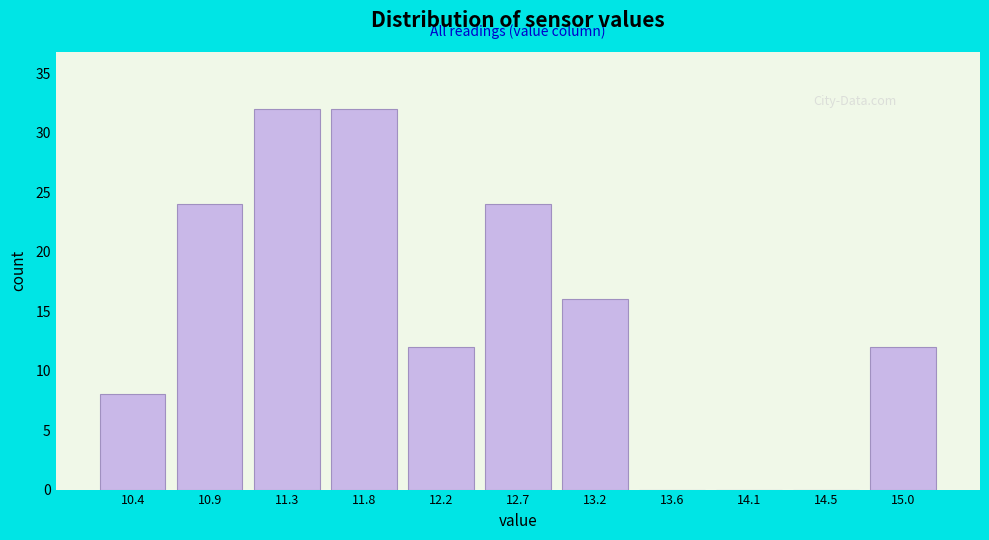

Reading left to right, list every bar in this chart as the range it spans on the x-axis followed by its height. Neither the bar edges nor the heights are printed on the chart, so give them approximately, as read against the axes.

10.20 to 10.65: 8
10.65 to 11.10: 24
11.10 to 11.55: 32
11.55 to 12.00: 32
12.00 to 12.45: 12
12.45 to 12.95: 24
12.95 to 13.40: 16
13.40 to 13.85: 0
13.85 to 14.30: 0
14.30 to 14.75: 0
14.75 to 15.20: 12